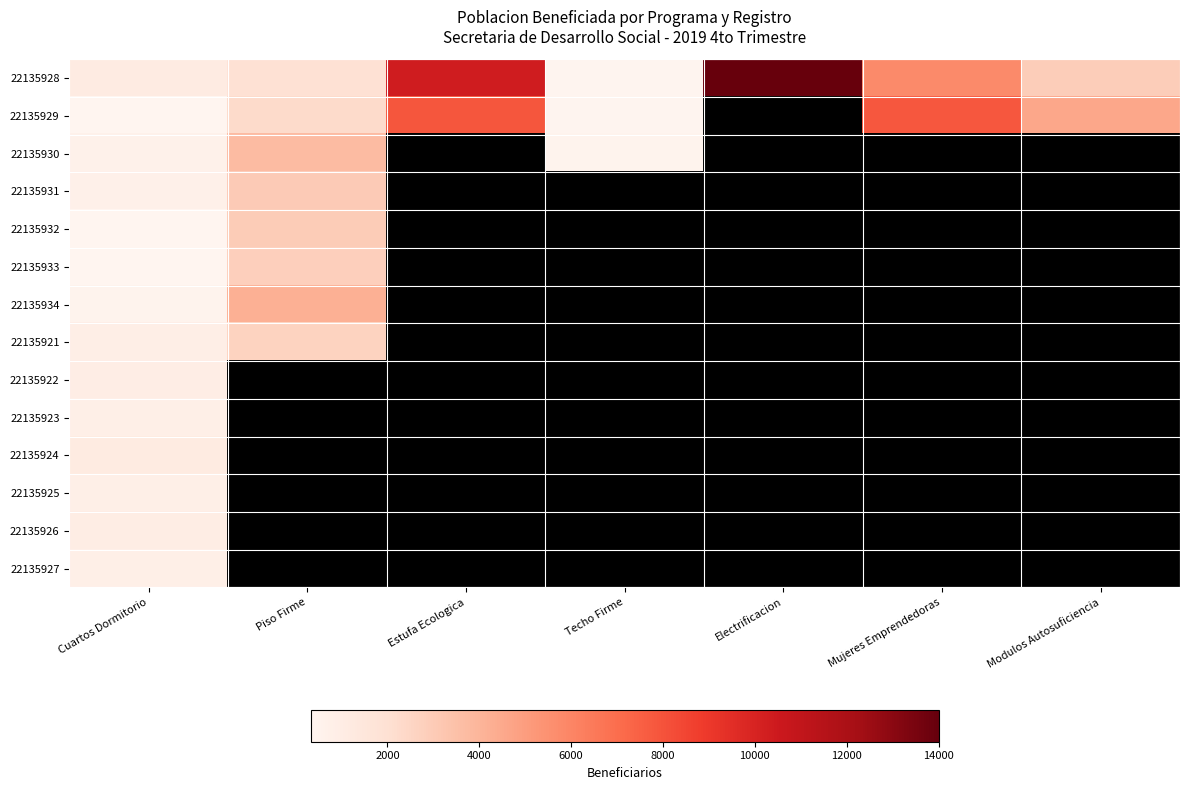

Which series has the largest total across all categories?

22135928